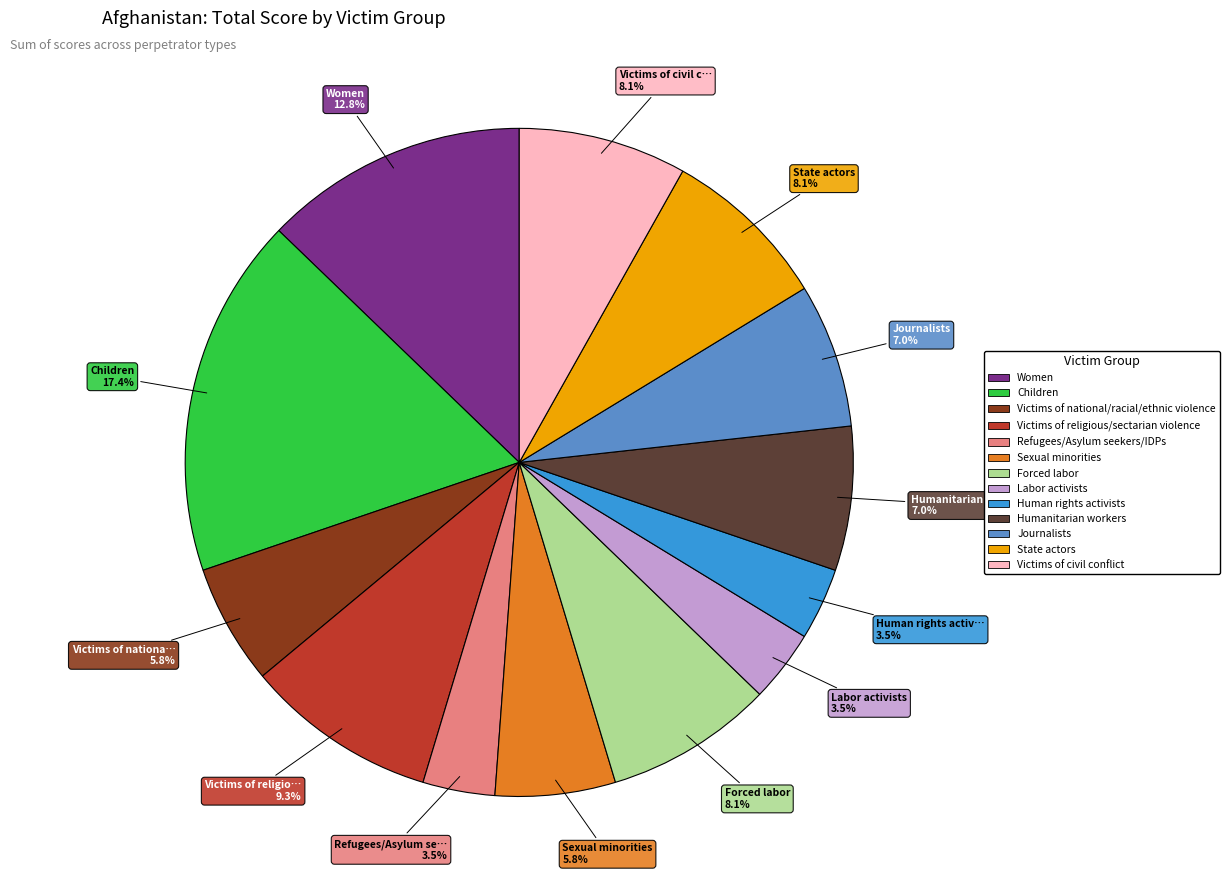

Which category has the biggest portion of the pie?

Children